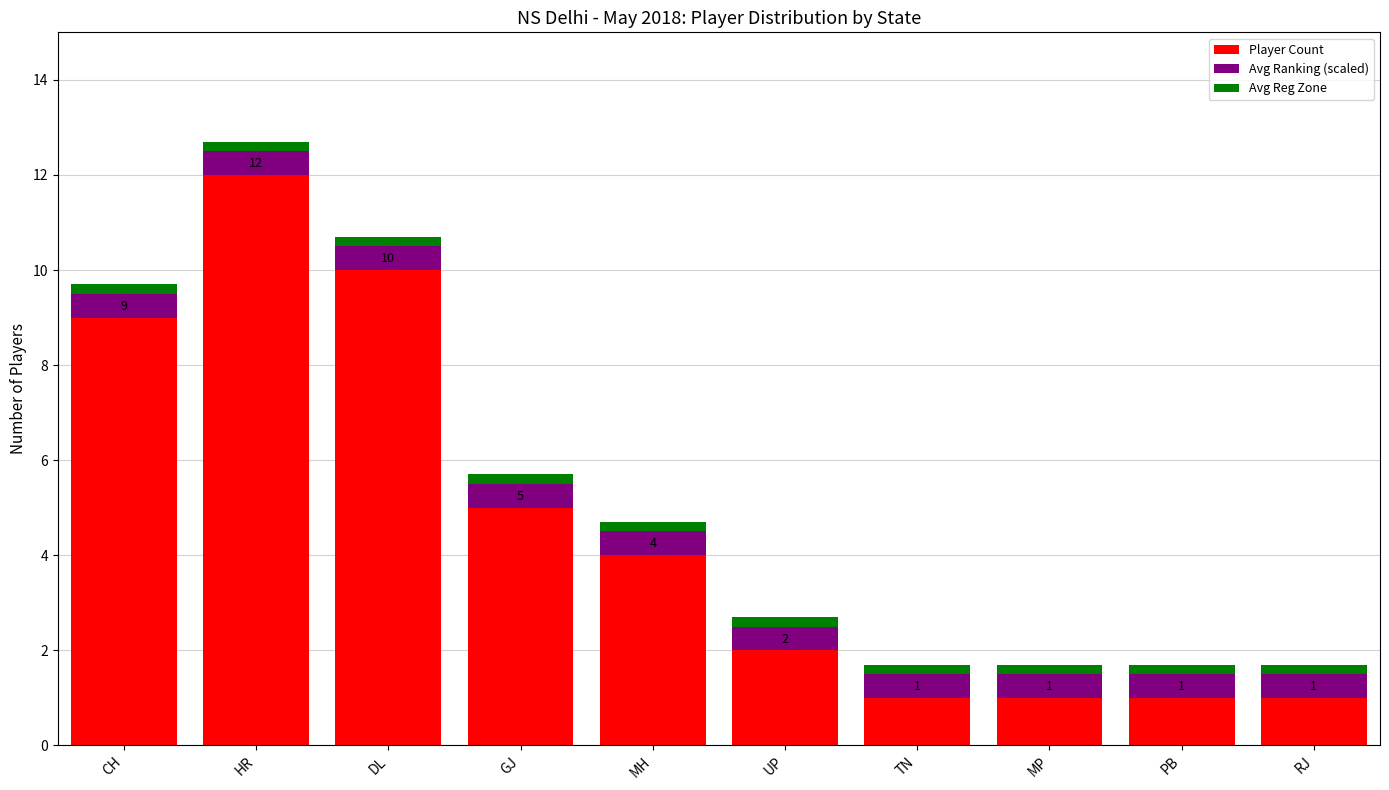

The Player Count series shows 1.0 at TN. True or false?

True